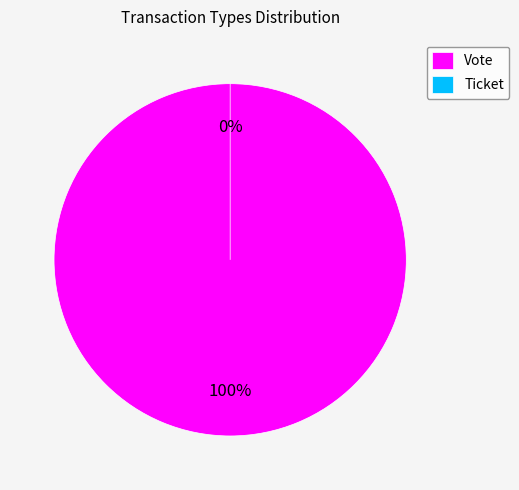

Does Vote account for over 50% of the chart?

Yes